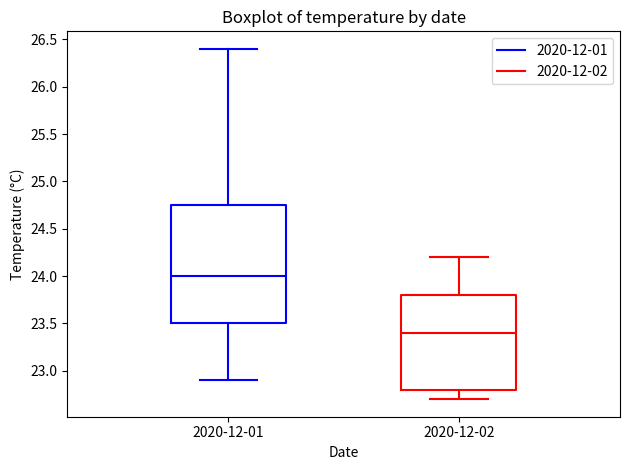

Which box's median line is the lowest?

2020-12-02